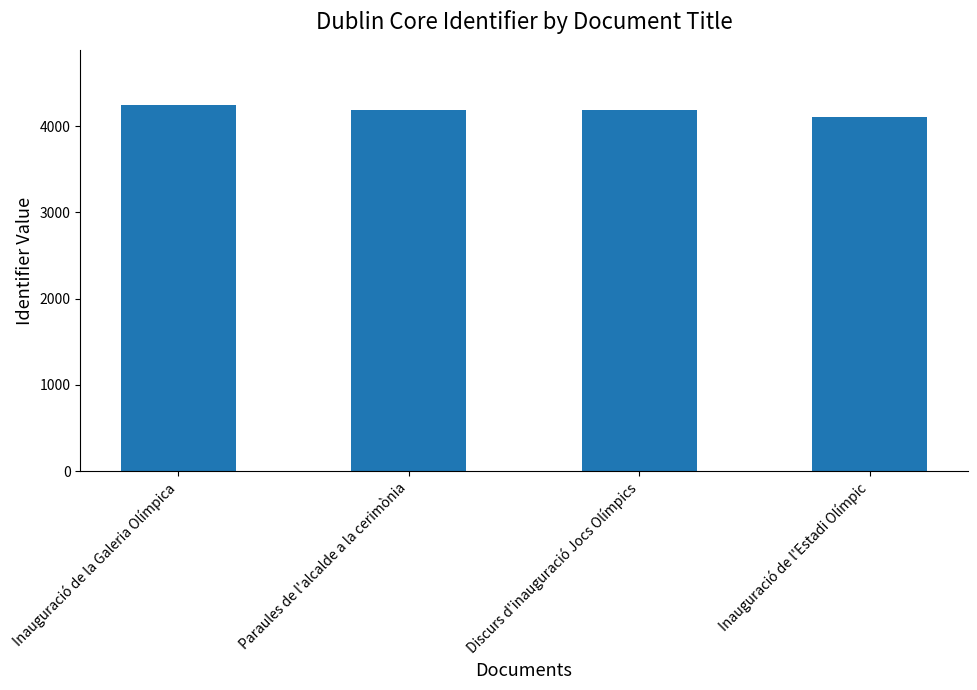

What is the difference between the maximum and minimum values?

140